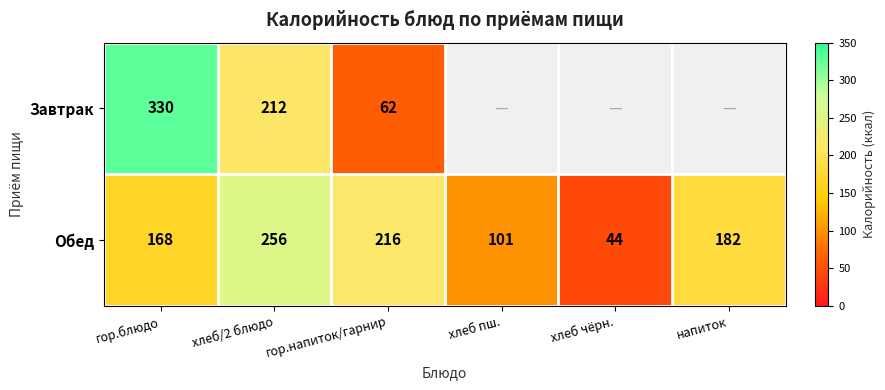

At which label does Обед first exceed 182?

хлеб/2 блюдо